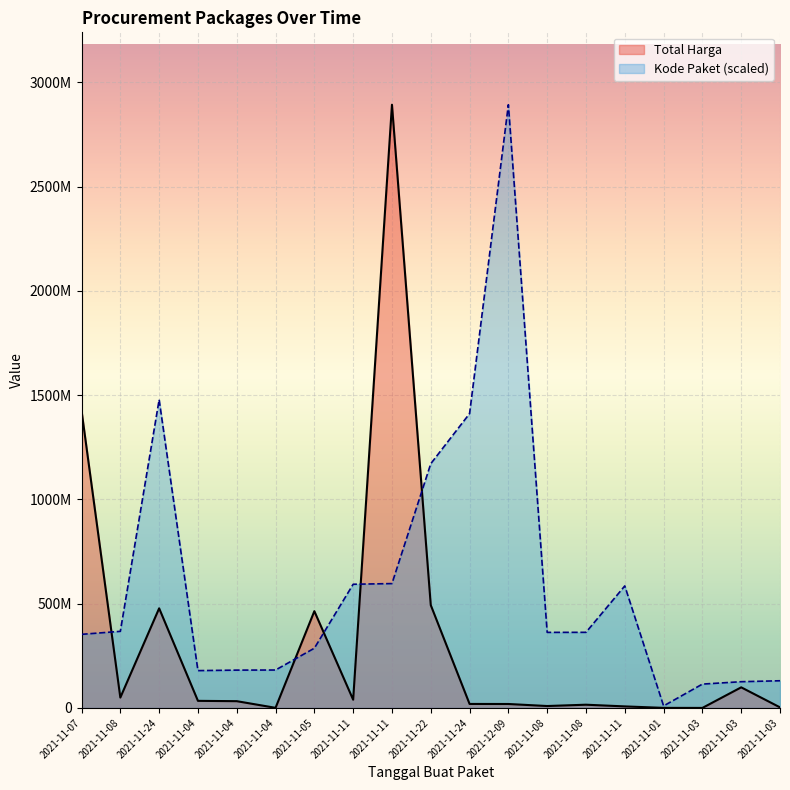

The value of Kode Paket at 2021-11-22 is 1171020357.2. True or false?

True